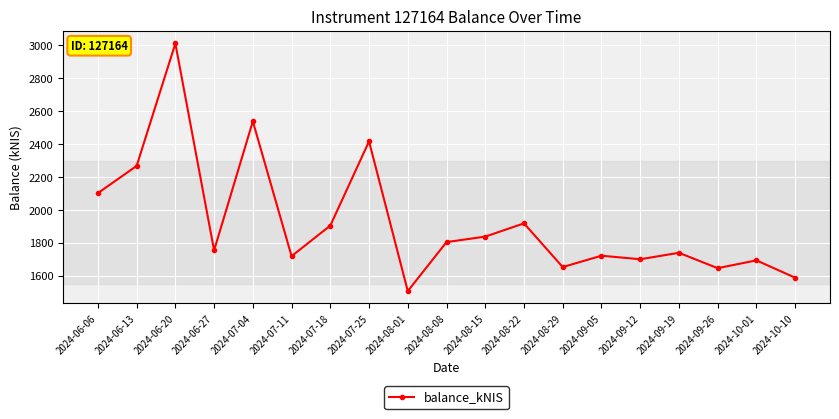

The value at 2024-08-29 is 2620.5. True or false?

False